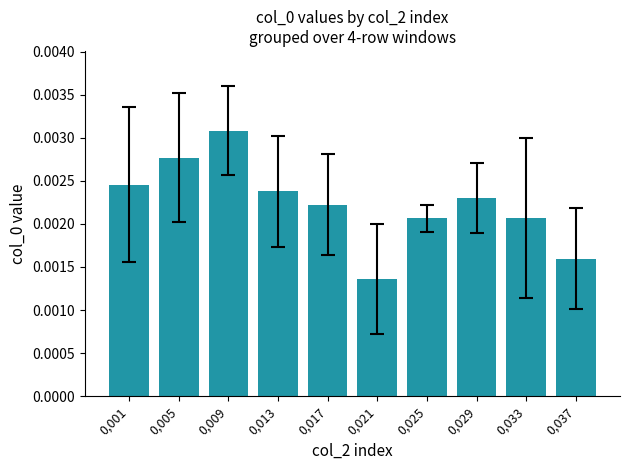

How many values are between 0 and 1?

10